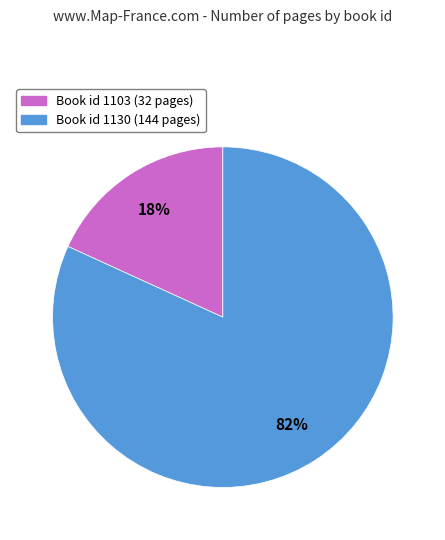

Is there a majority slice in this chart?

Yes